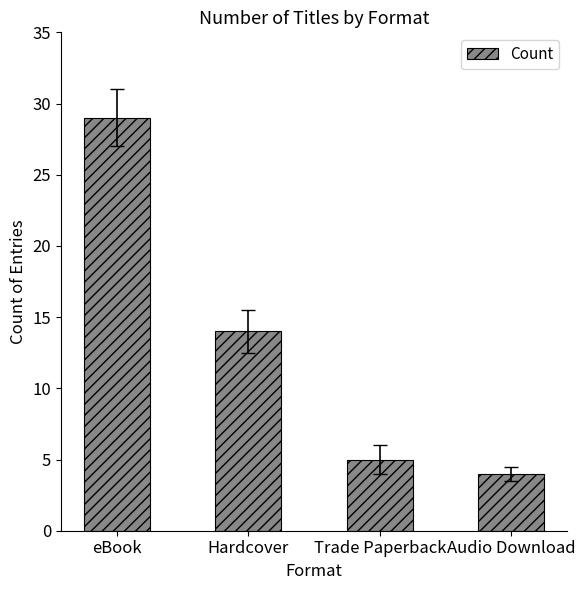

Does the chart contain stacked bars?

No